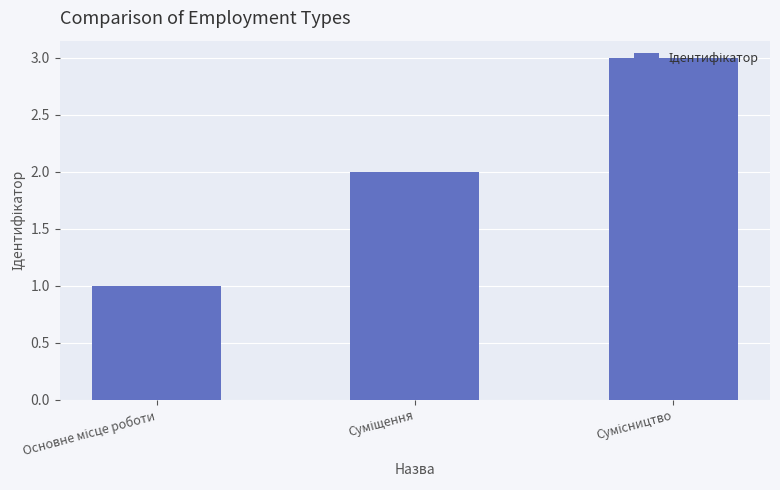

What is the maximum value shown in the chart?

3